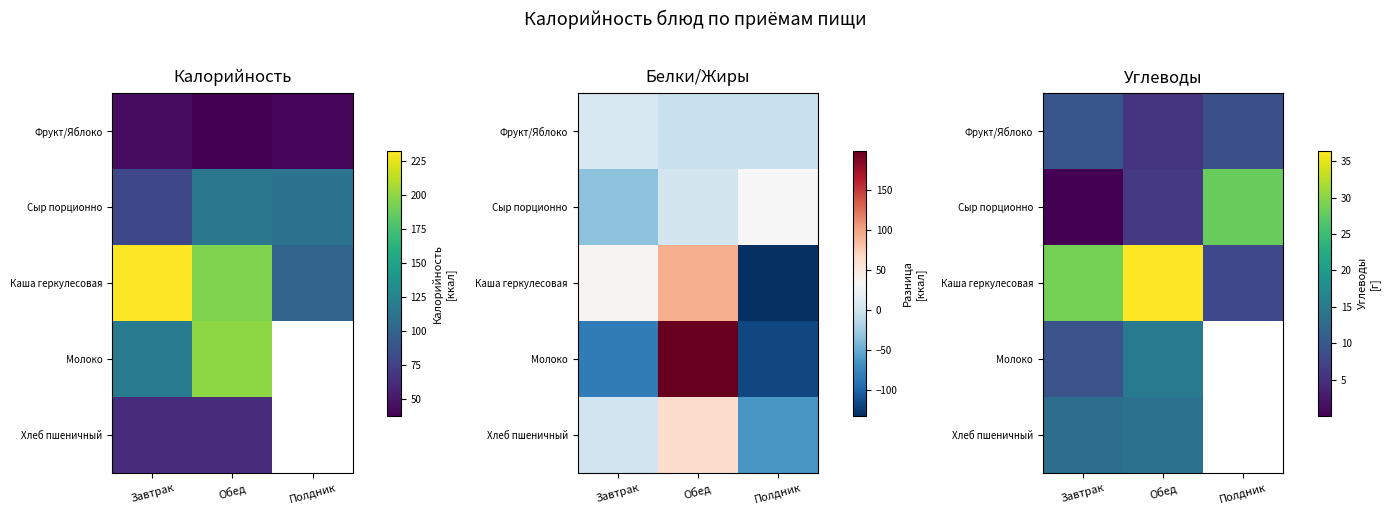

Which category has the highest value across all series?

Обед